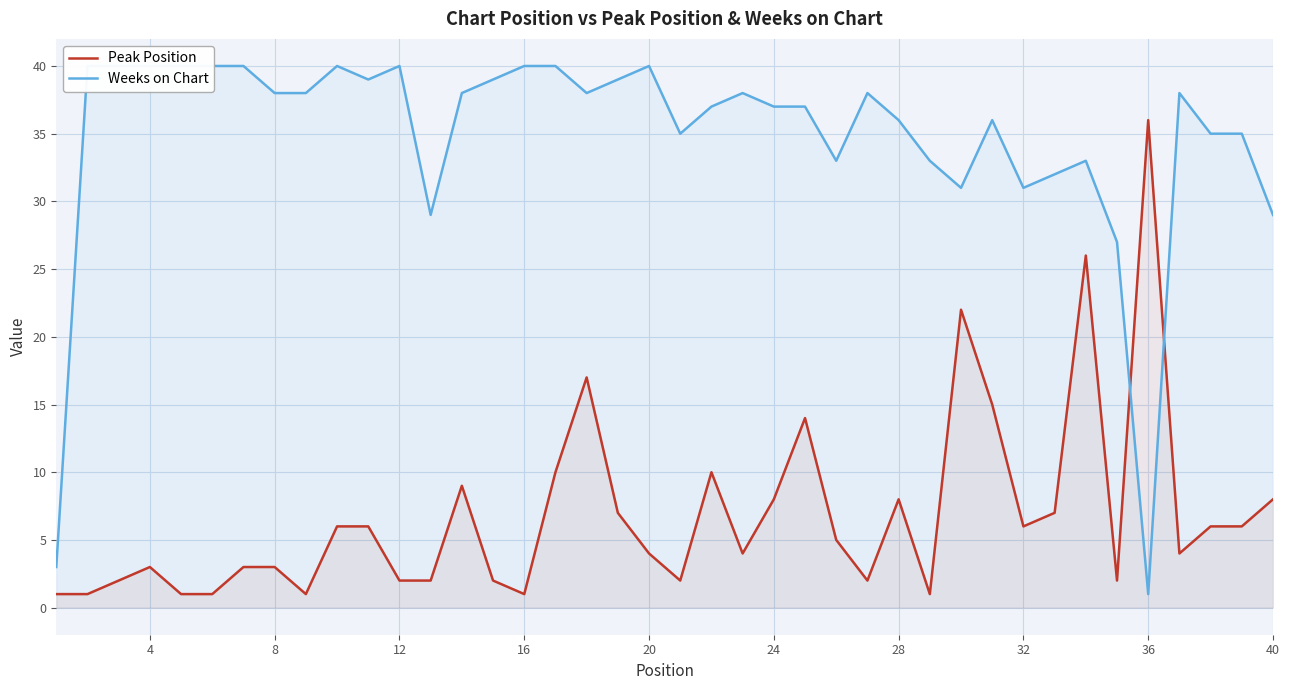

The value of Peak Position at 16 is 1. True or false?

True